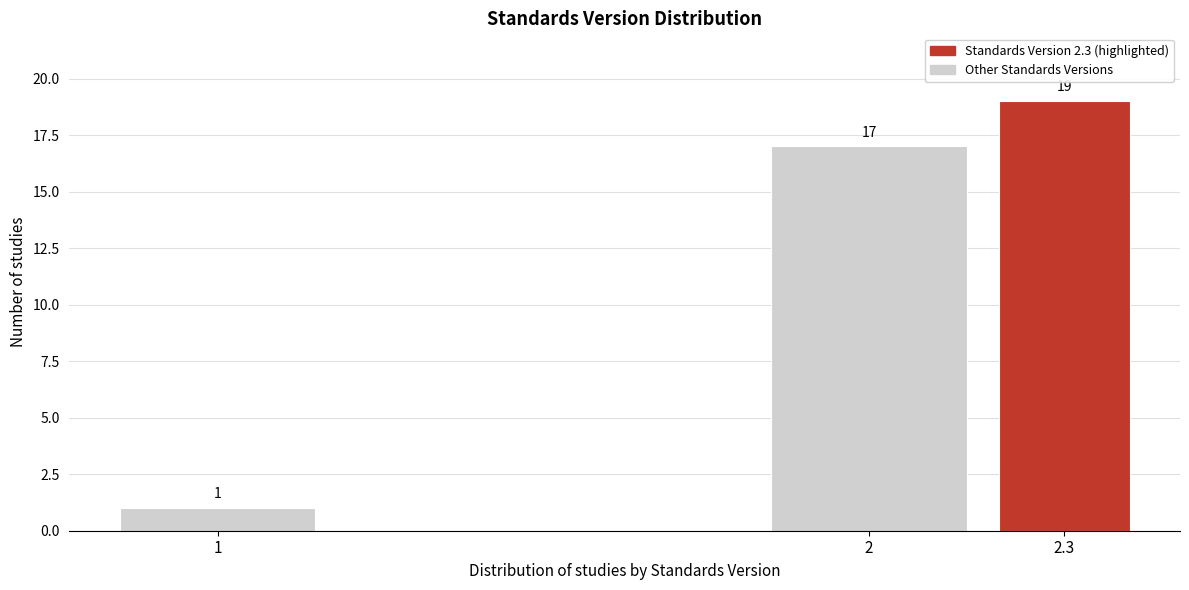

Reading left to right, transcribe all the data shown in this chart.

1	17	19